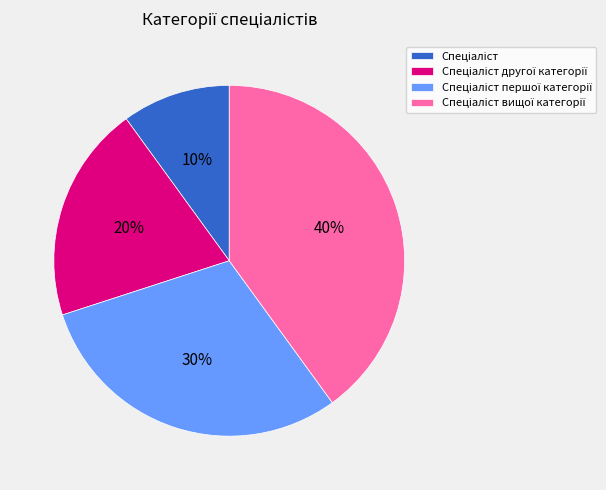

To the nearest percent, what is the difference between the largest and smallest slice percentages?

30%